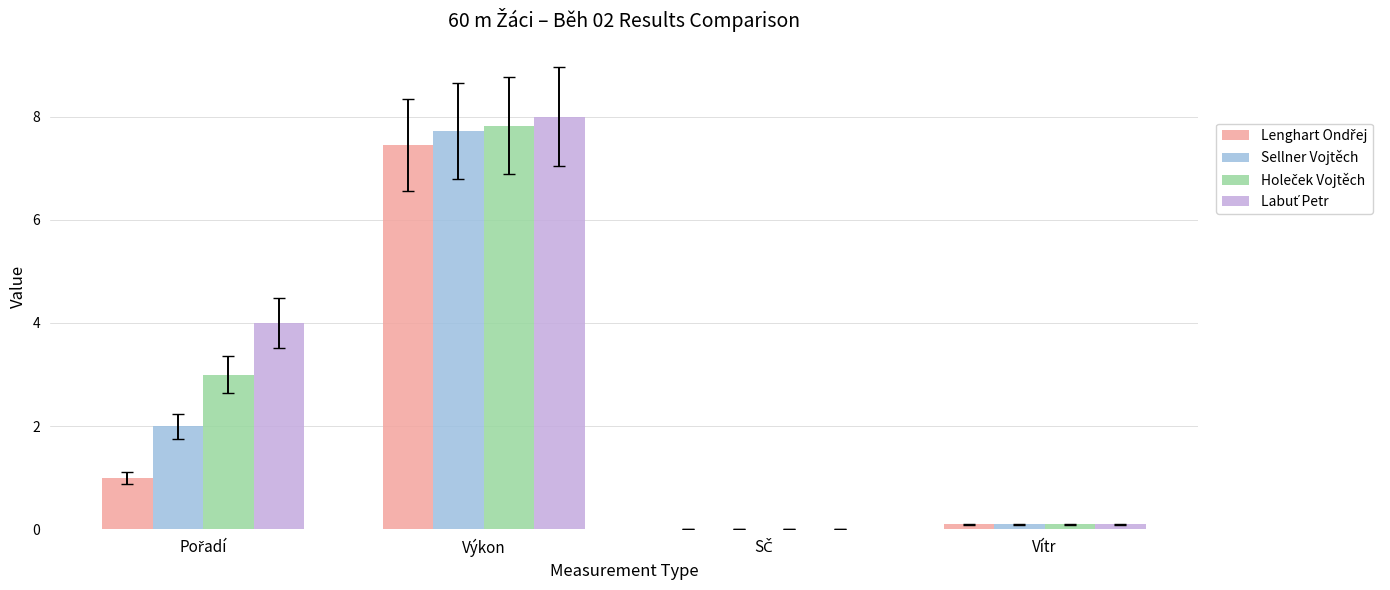

What is the greatest value displayed?

8.0